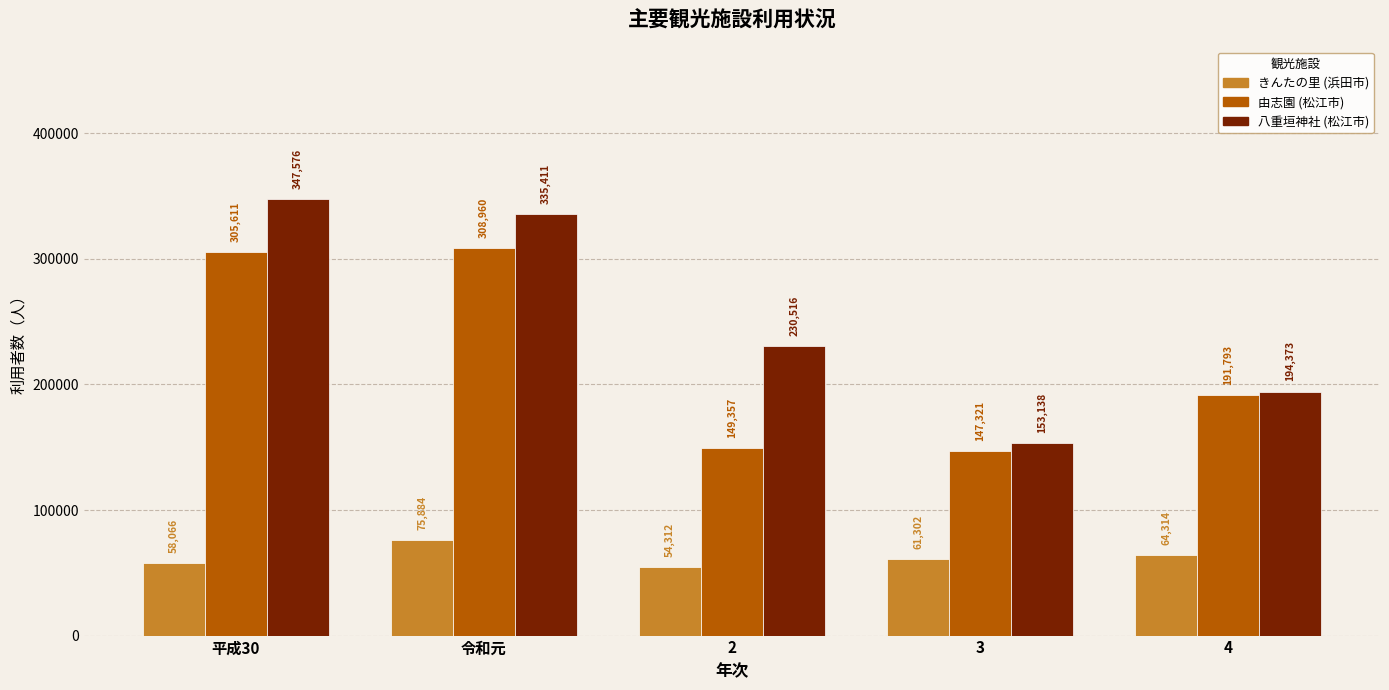

Which category has the lowest value in the きんたの里 (浜田市) series?

2